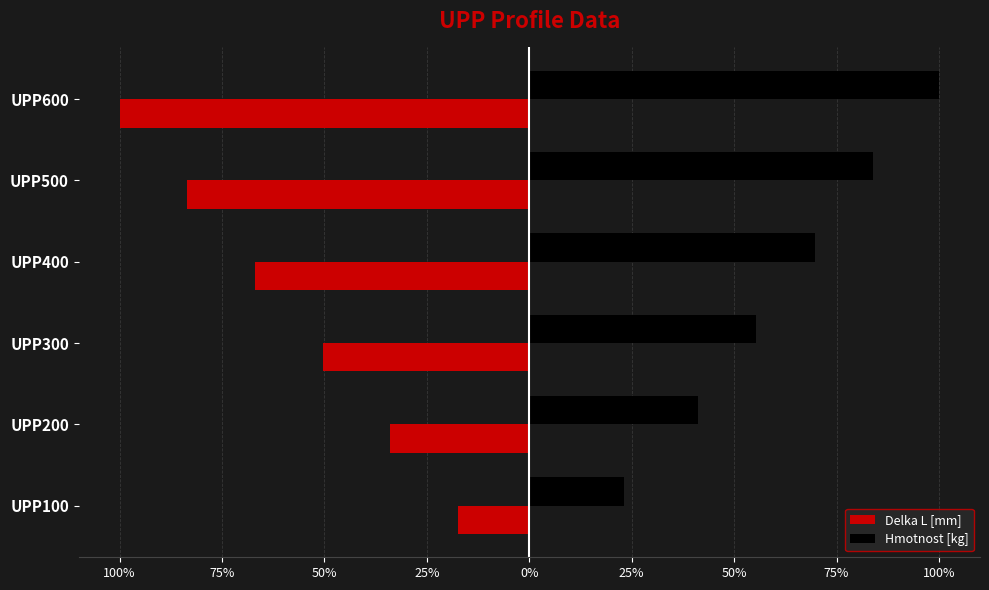

How many values in the Delka L [mm] series are below -50?

4